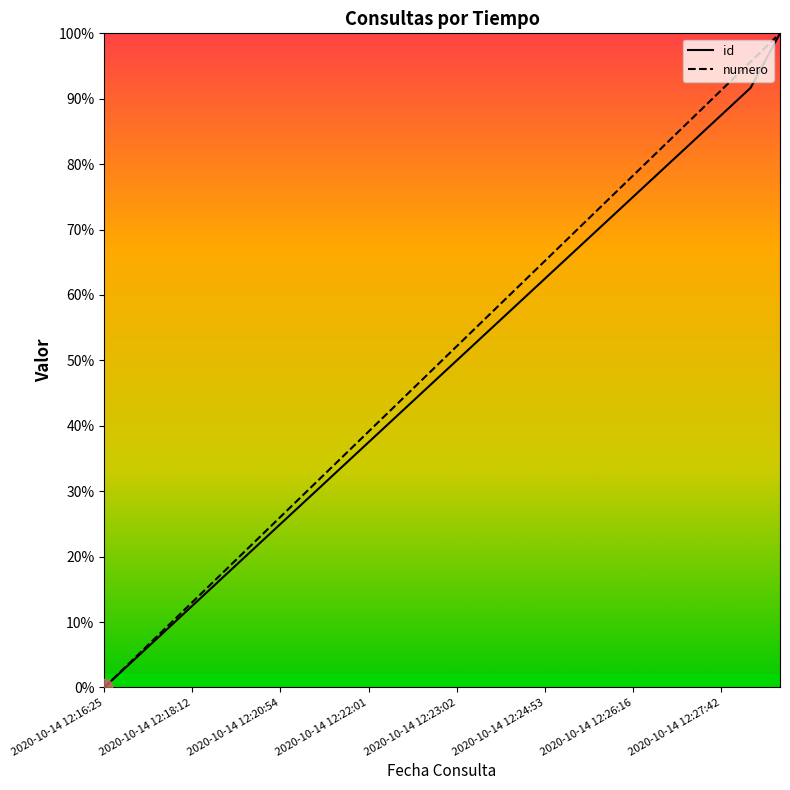

Reading left to right, transcribe all the data shown in this chart.

id: 0.0	4.2	8.3	12.5	16.7	20.8	25.0	29.2	33.3	37.5	41.7	45.8	50.0	54.2	58.3	62.5	66.7	70.8	75.0	79.2	83.3	87.5	91.7	100.0
numero: 0.0	4.3	8.7	13.0	17.4	21.7	26.1	30.4	34.8	39.1	43.5	47.8	52.2	56.5	60.9	65.2	69.6	73.9	78.3	82.6	87.0	91.3	95.7	100.0